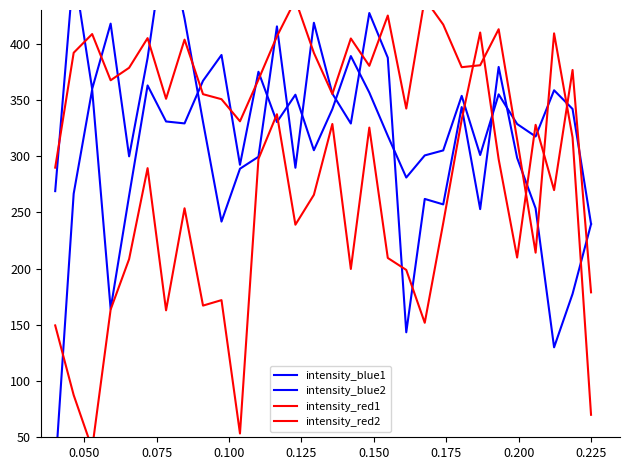

What is the sum of all intensity_blue1 values?

9644.2